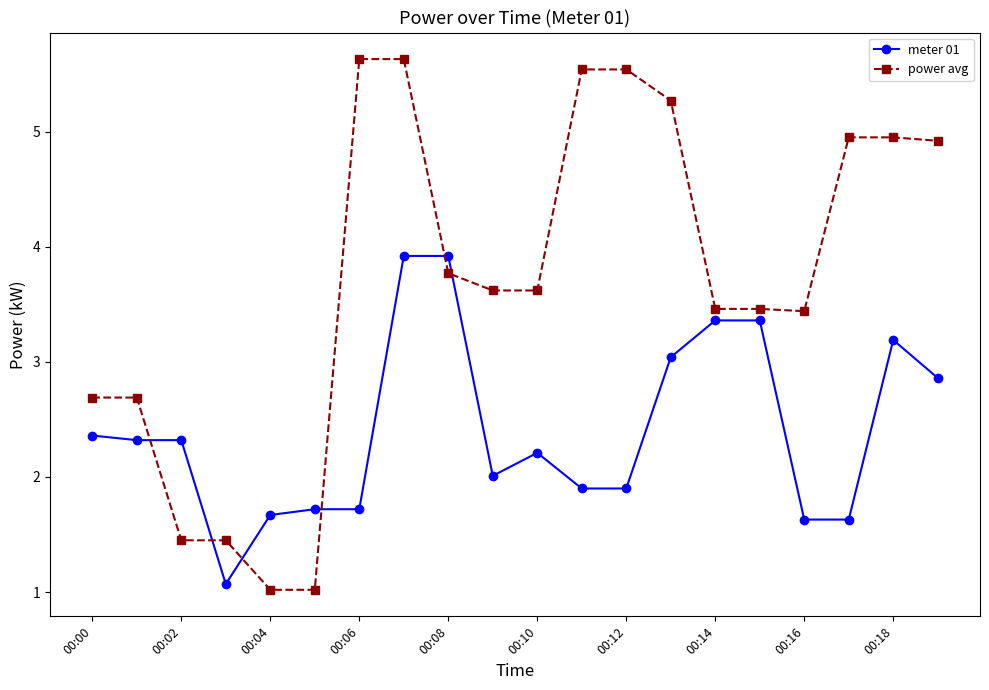

What is the sum of all meter 01 values?

48.1